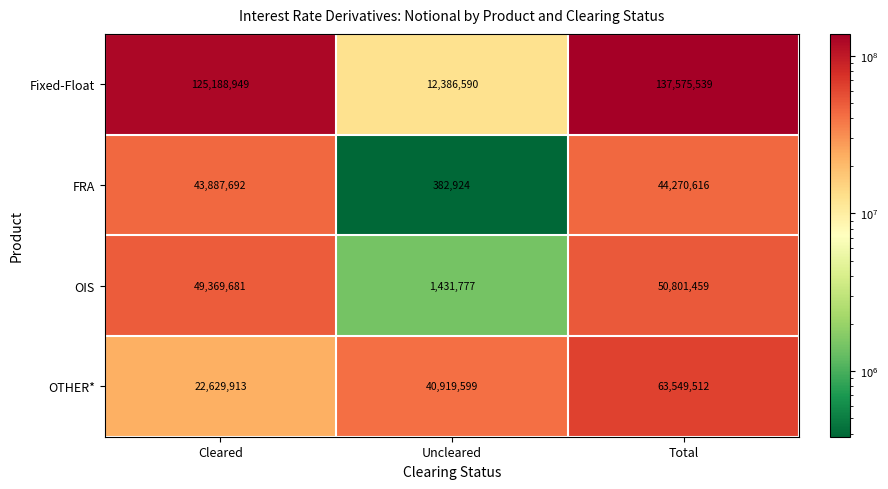

Reading right to left, list all the values displayed in this chart.

Fixed-Float: Total=137575539	Uncleared=12386590	Cleared=125188949
FRA: Total=44270616	Uncleared=382924	Cleared=43887692
OIS: Total=50801459	Uncleared=1431777	Cleared=49369681
OTHER*: Total=63549512	Uncleared=40919599	Cleared=22629913